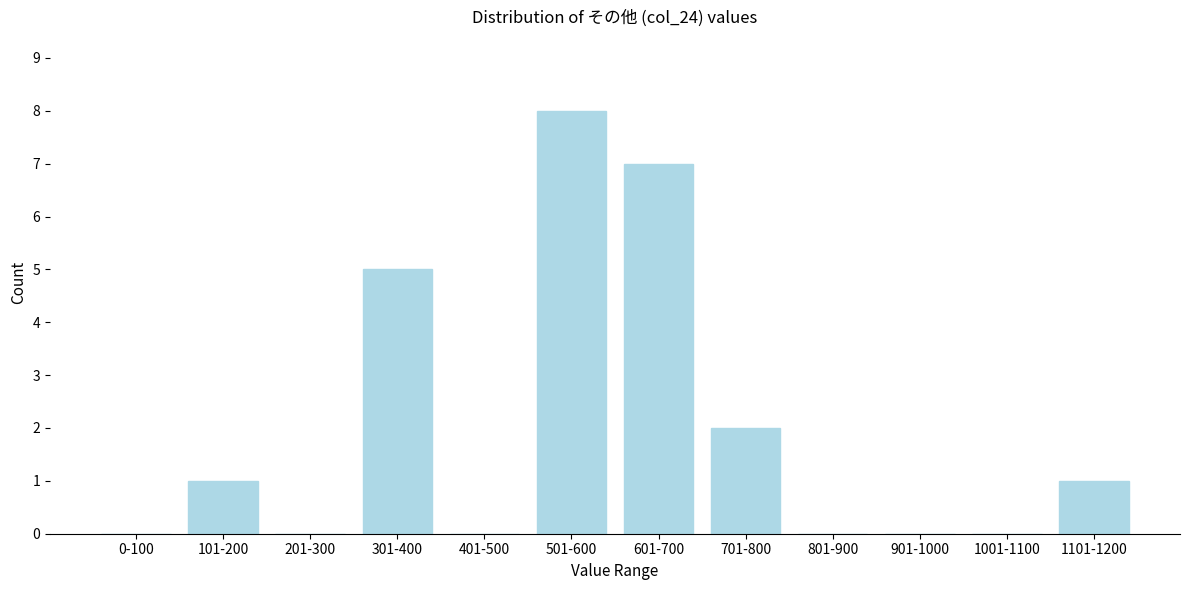

Reading right to left, transcribe all the data shown in this chart.

1101-1200=1	1001-1100=0	901-1000=0	801-900=0	701-800=2	601-700=7	501-600=8	401-500=0	301-400=5	201-300=0	101-200=1	0-100=0